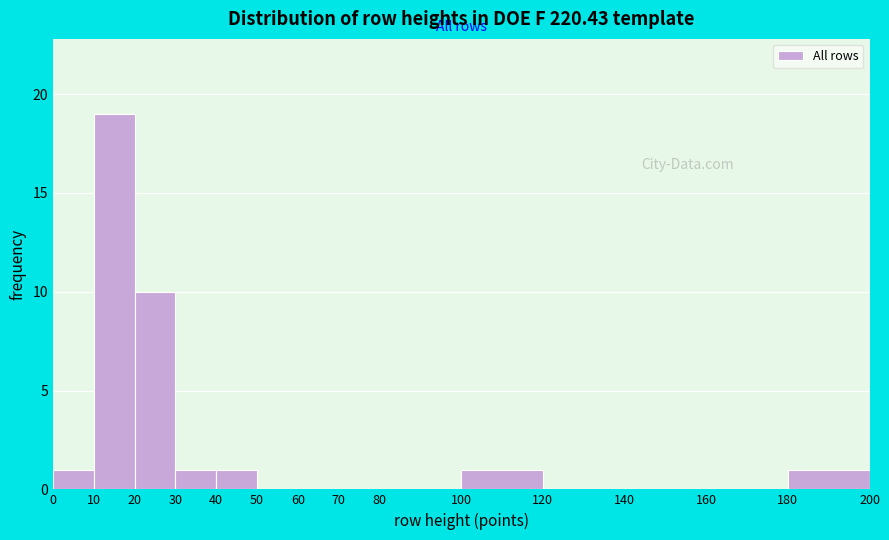

What is the height of the bar covering 40 to 50 on the x-axis? The values are not printed on the chart, so give them approximately, as read against the axis.

1